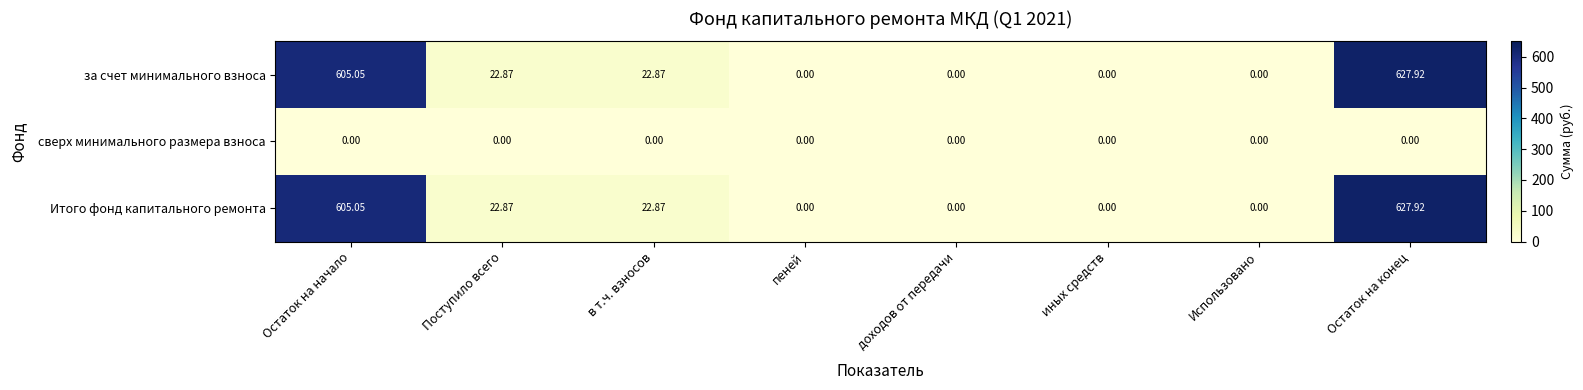

At which category is the sum across all series the highest?

Остаток на конец